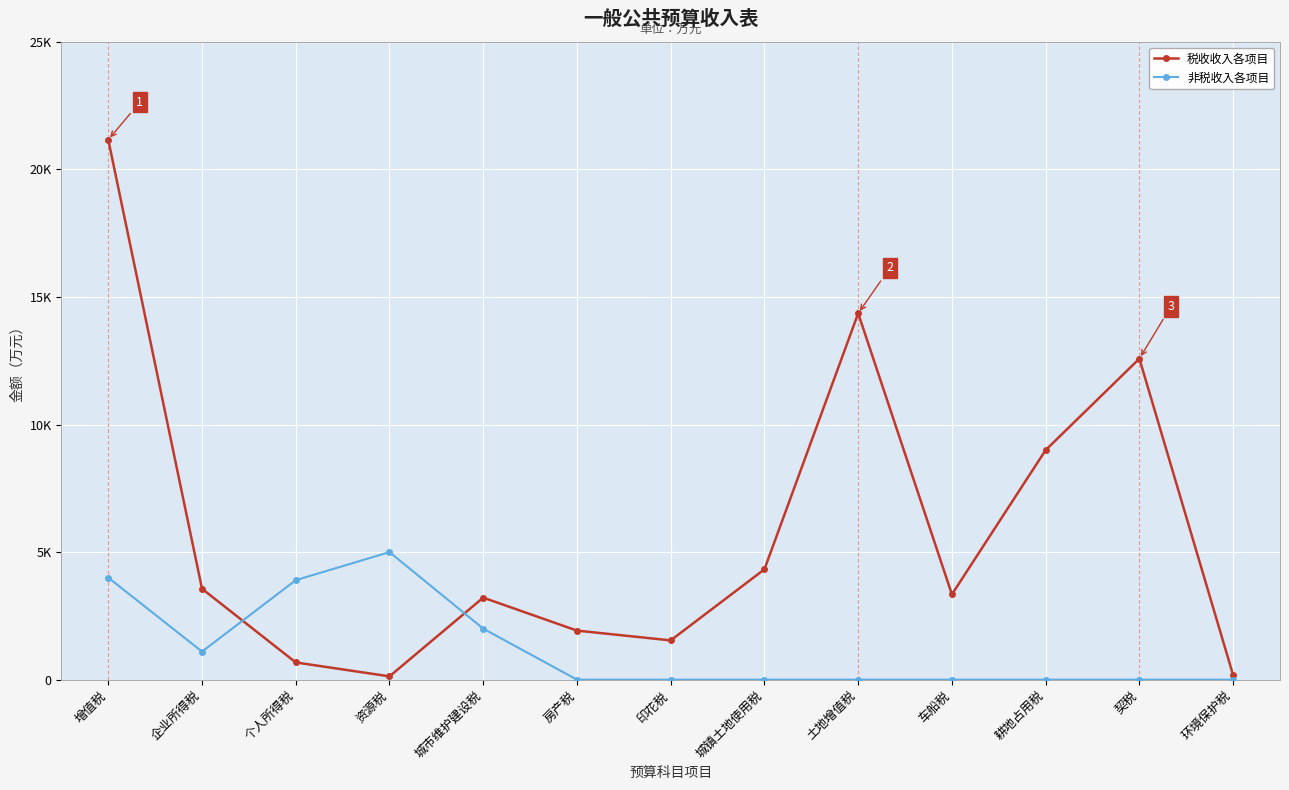

What is the label of the 8th point from the right?

房产税